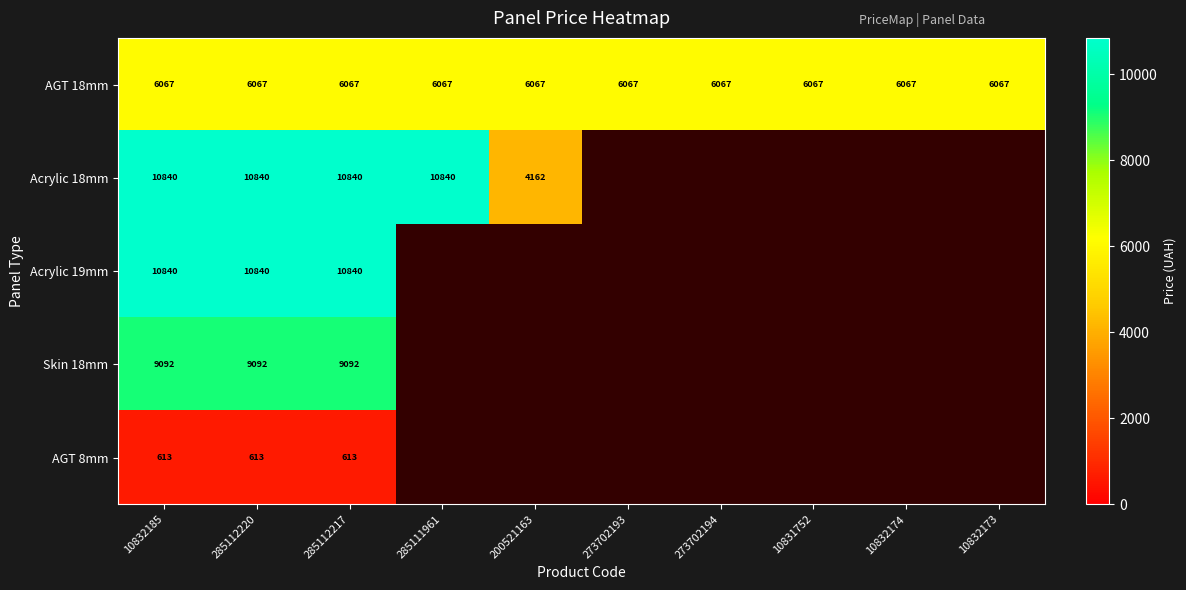

Is it true that Skin 18mm equals 9092.0 at 285112217?

True